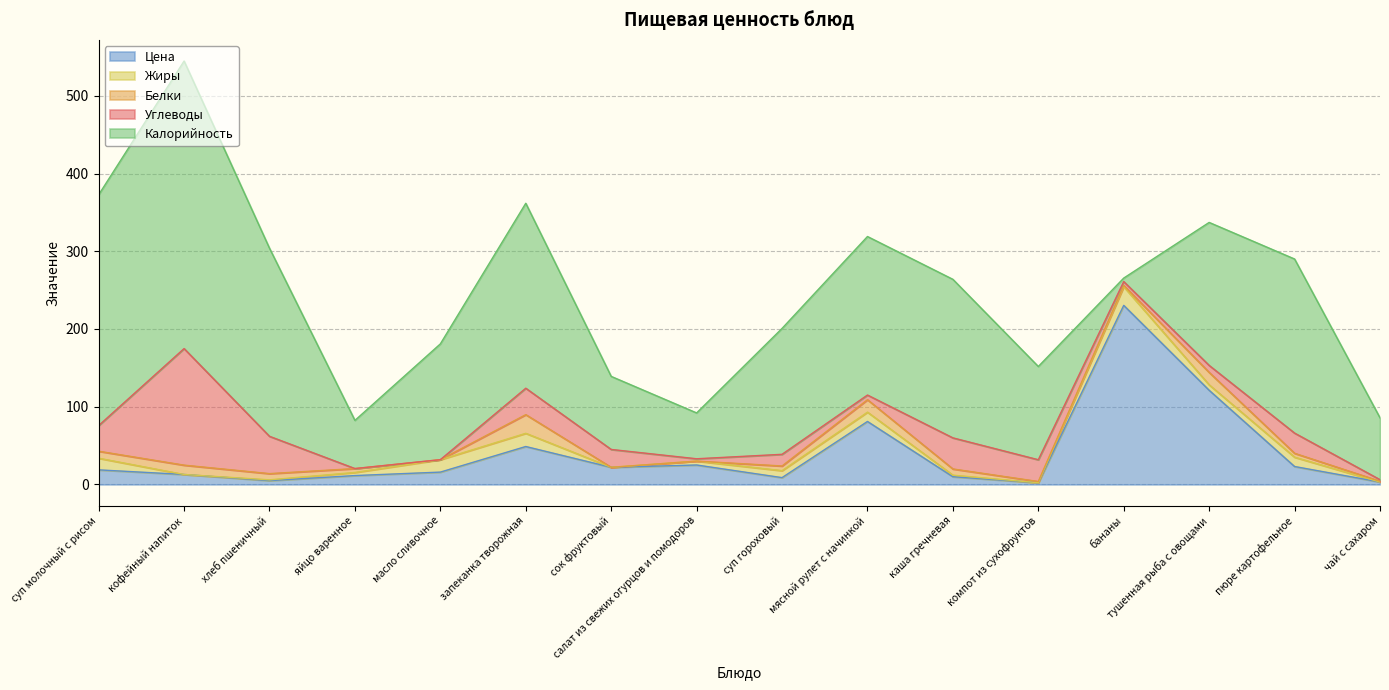

Where is the first local maximum for Калорийность?

кофейный напиток